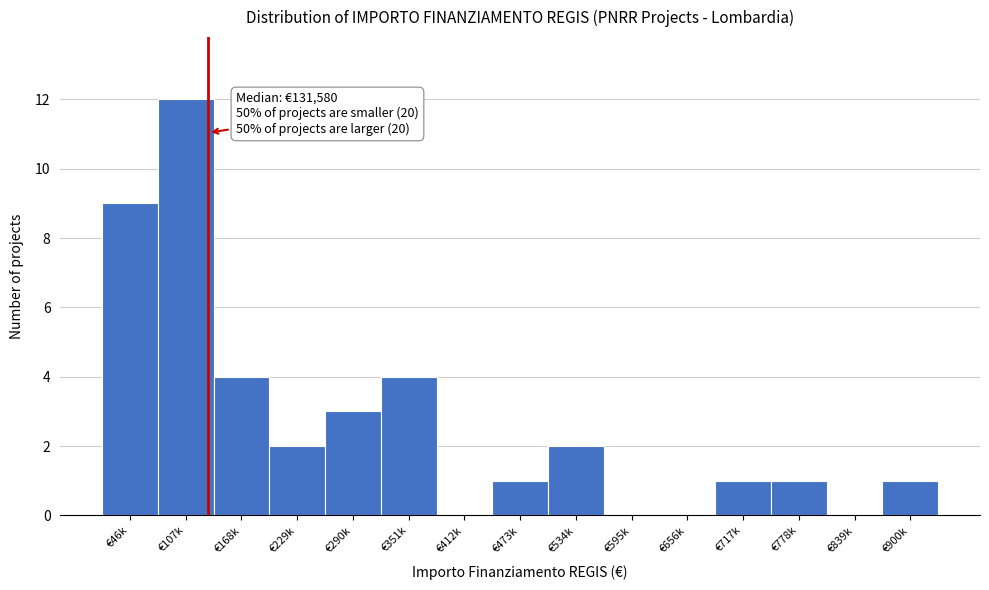

Reading right to left, transcribe all the data shown in this chart.

€900k=1	€839k=0	€778k=1	€717k=1	€656k=0	€595k=0	€534k=2	€473k=1	€412k=0	€351k=4	€290k=3	€229k=2	€168k=4	€107k=12	€46k=9